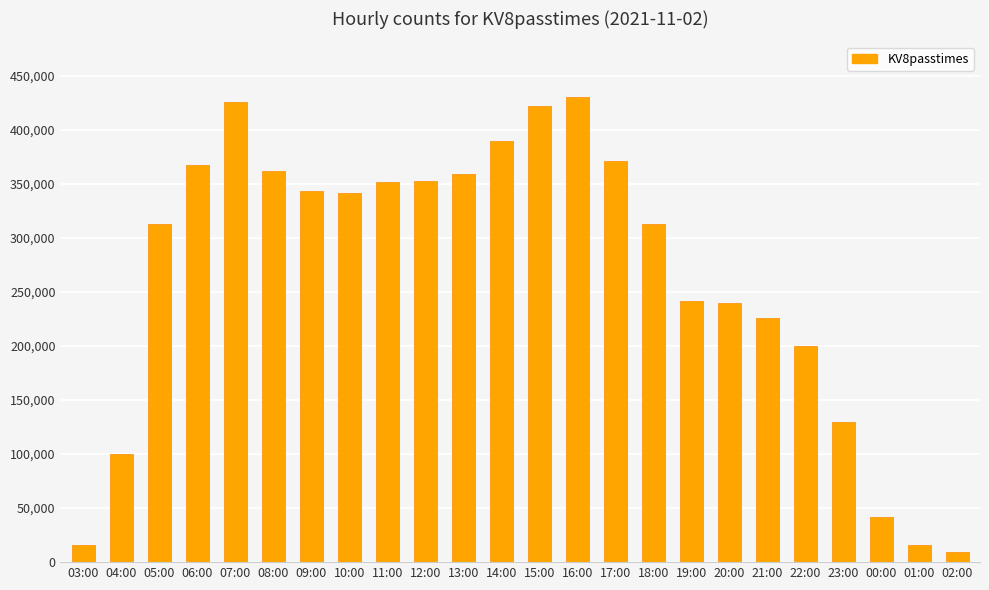

What is the sum of all values?

6360418